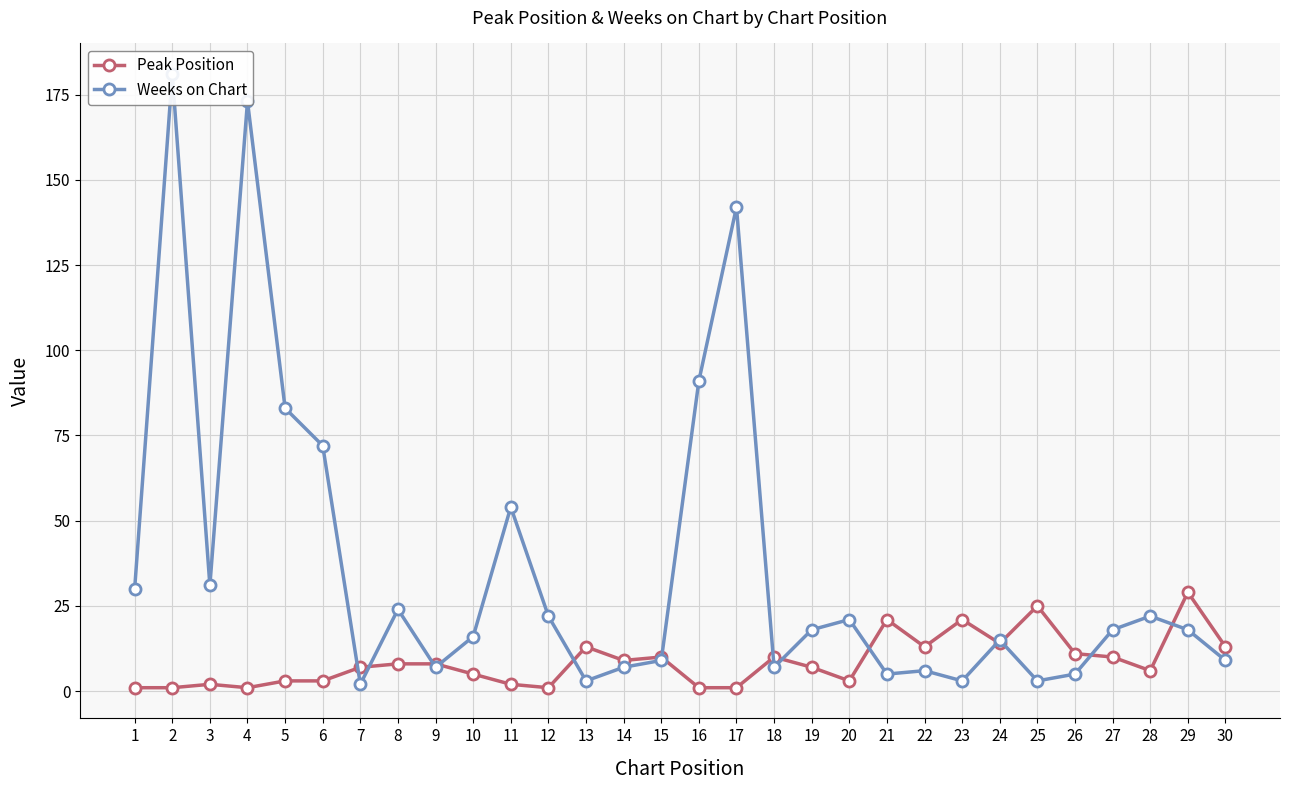

Reading right to left, what are all the values shown in this chart?

Peak Position: 30=13	29=29	28=6	27=10	26=11	25=25	24=14	23=21	22=13	21=21	20=3	19=7	18=10	17=1	16=1	15=10	14=9	13=13	12=1	11=2	10=5	9=8	8=8	7=7	6=3	5=3	4=1	3=2	2=1	1=1
Weeks on Chart: 30=9	29=18	28=22	27=18	26=5	25=3	24=15	23=3	22=6	21=5	20=21	19=18	18=7	17=142	16=91	15=9	14=7	13=3	12=22	11=54	10=16	9=7	8=24	7=2	6=72	5=83	4=173	3=31	2=181	1=30